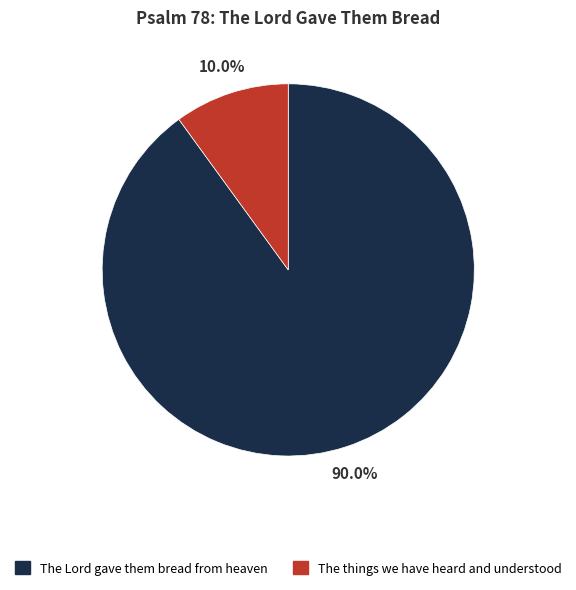

How many segments does this pie chart have?

2